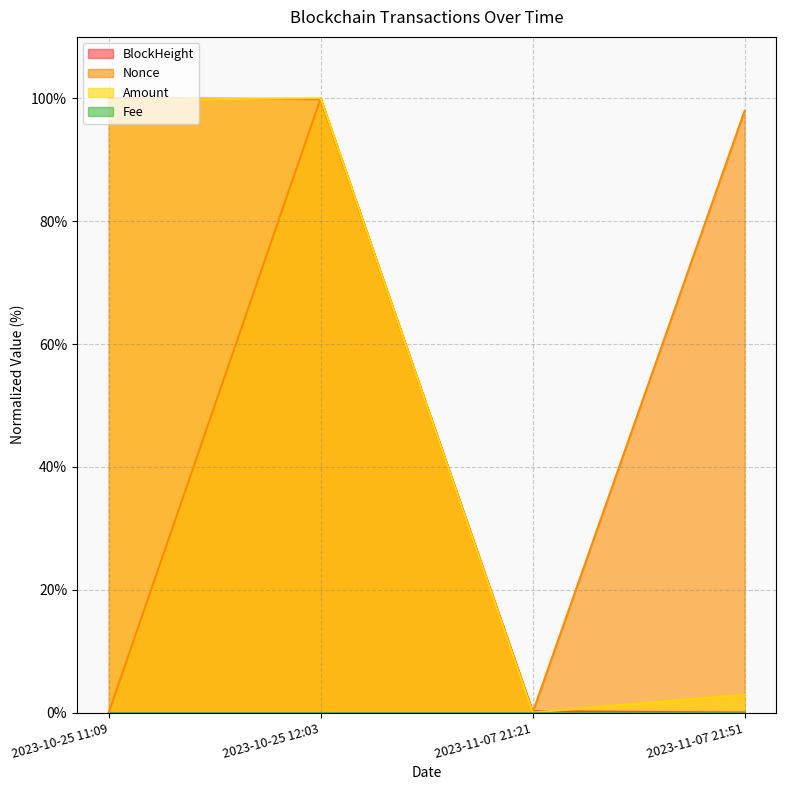

What is the value of the Nonce point at the 4th from the left?

98.0